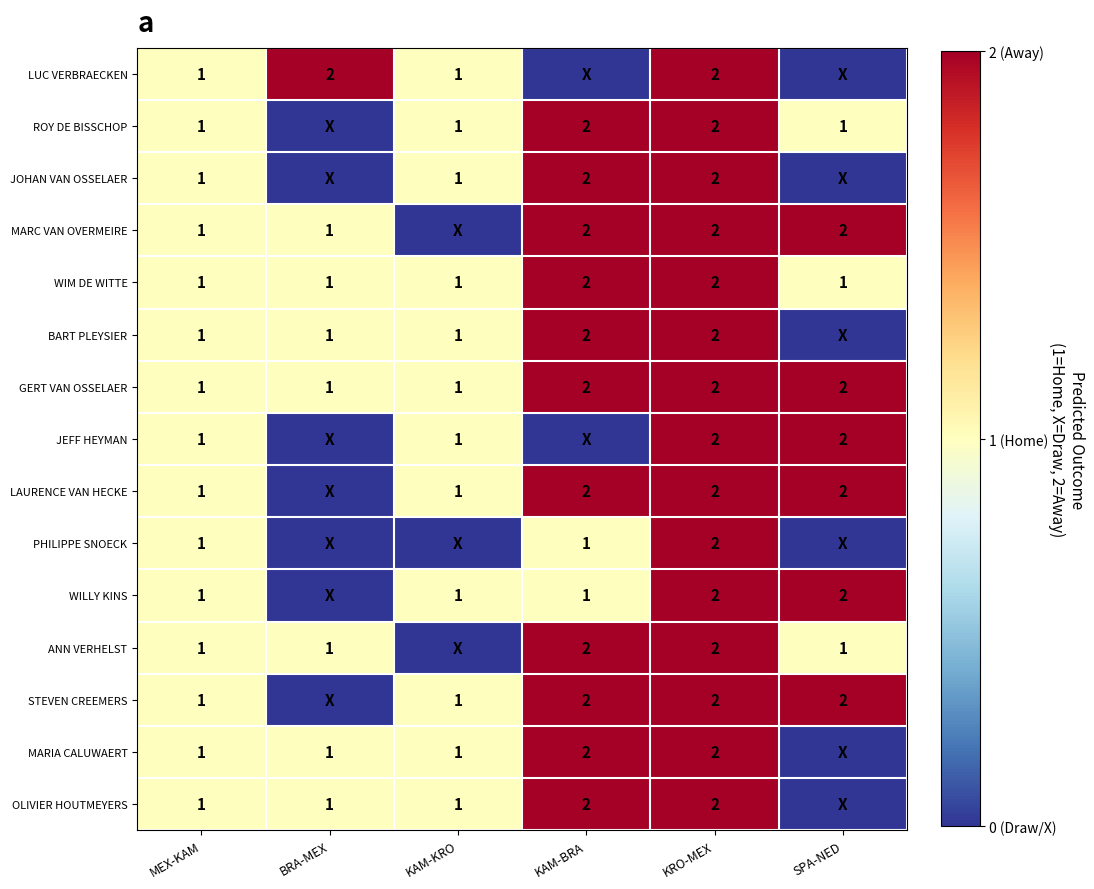

At which category is the sum across all series the highest?

KRO-MEX